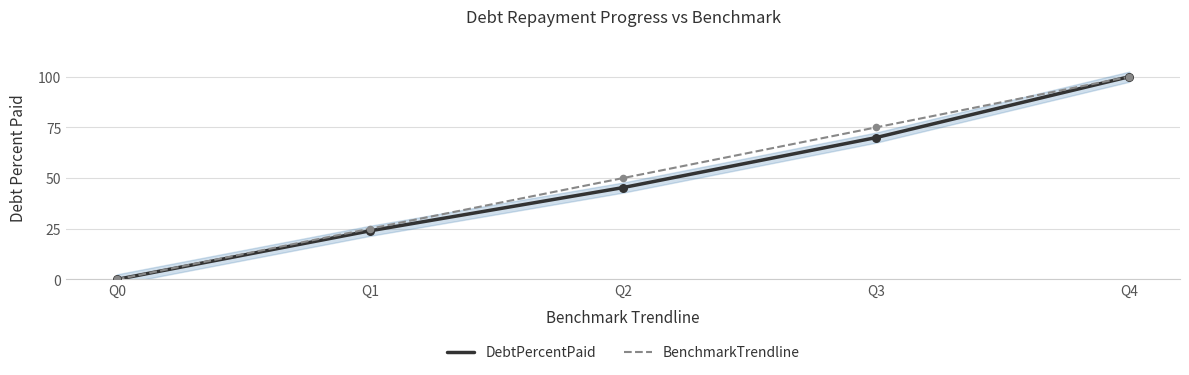

Which series reaches the maximum Y coordinate?

DebtPercentPaid